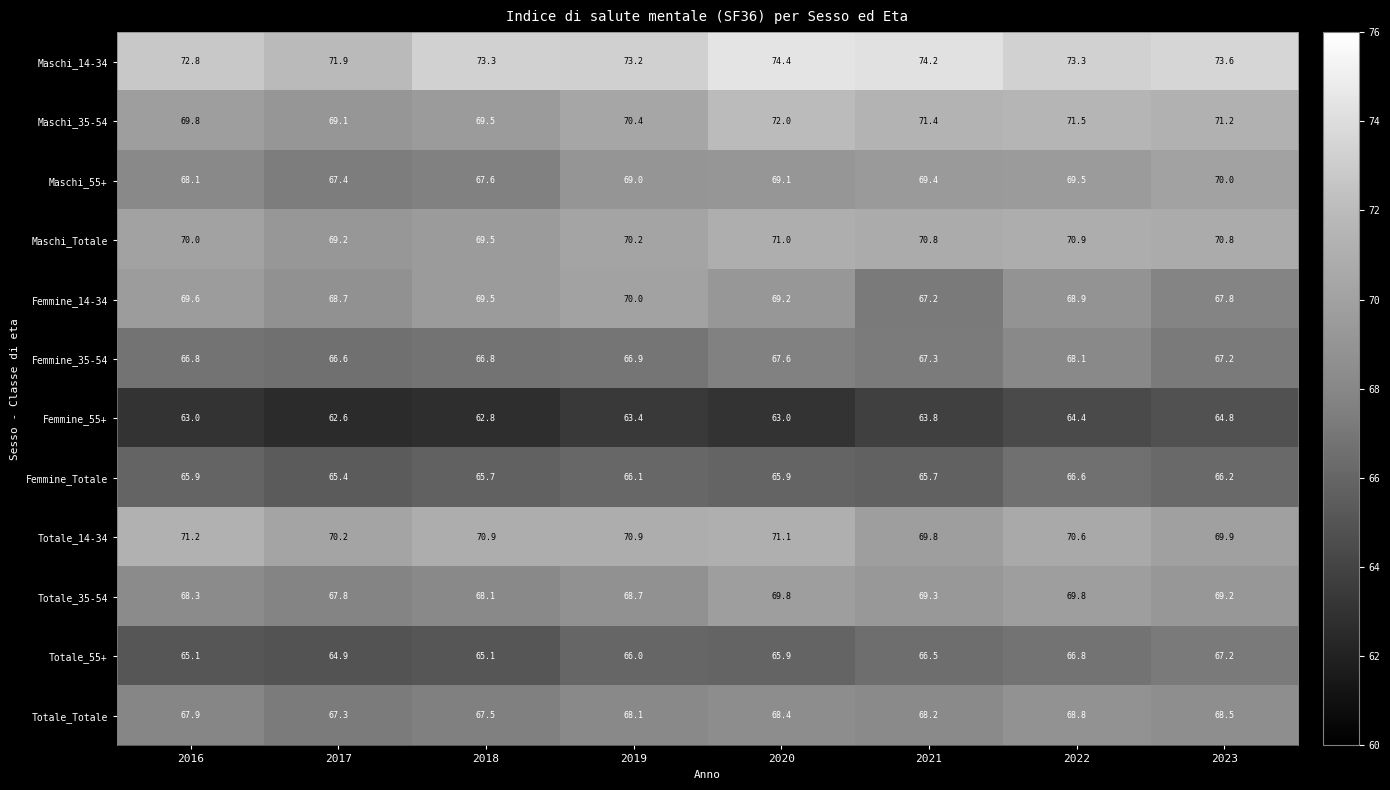

What is the greatest value displayed?

74.4